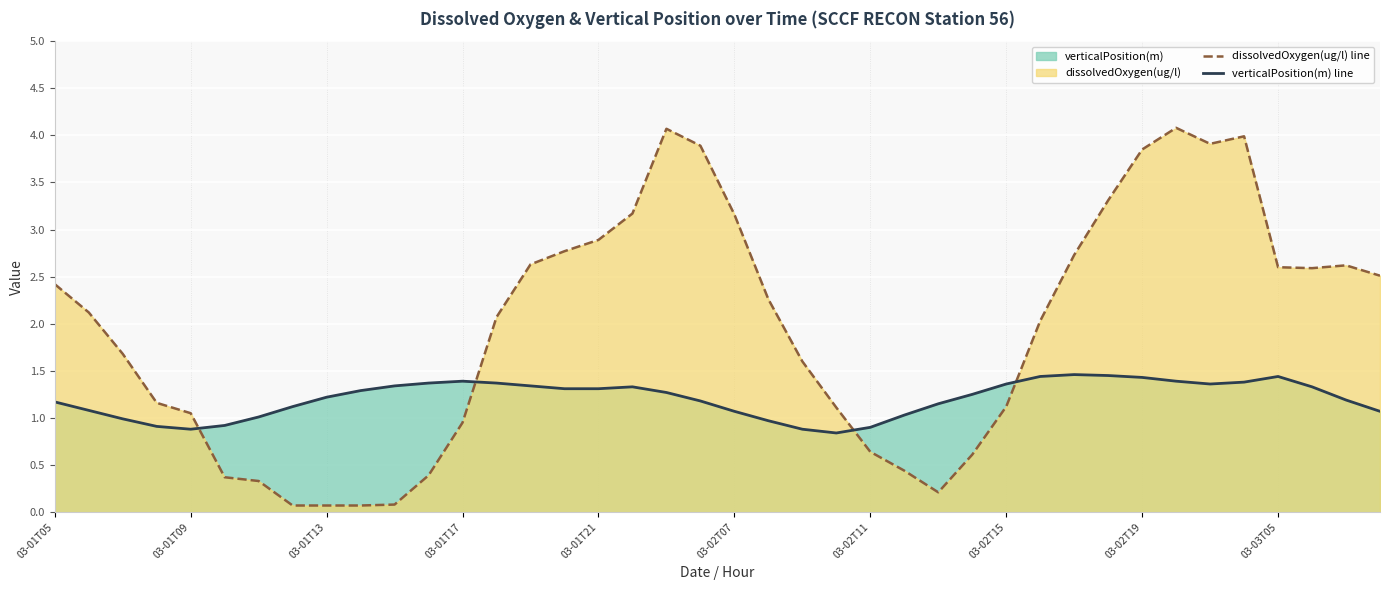

In verticalPosition(m) line, how many points are higher than both neighbors (excluding endpoints)?

4